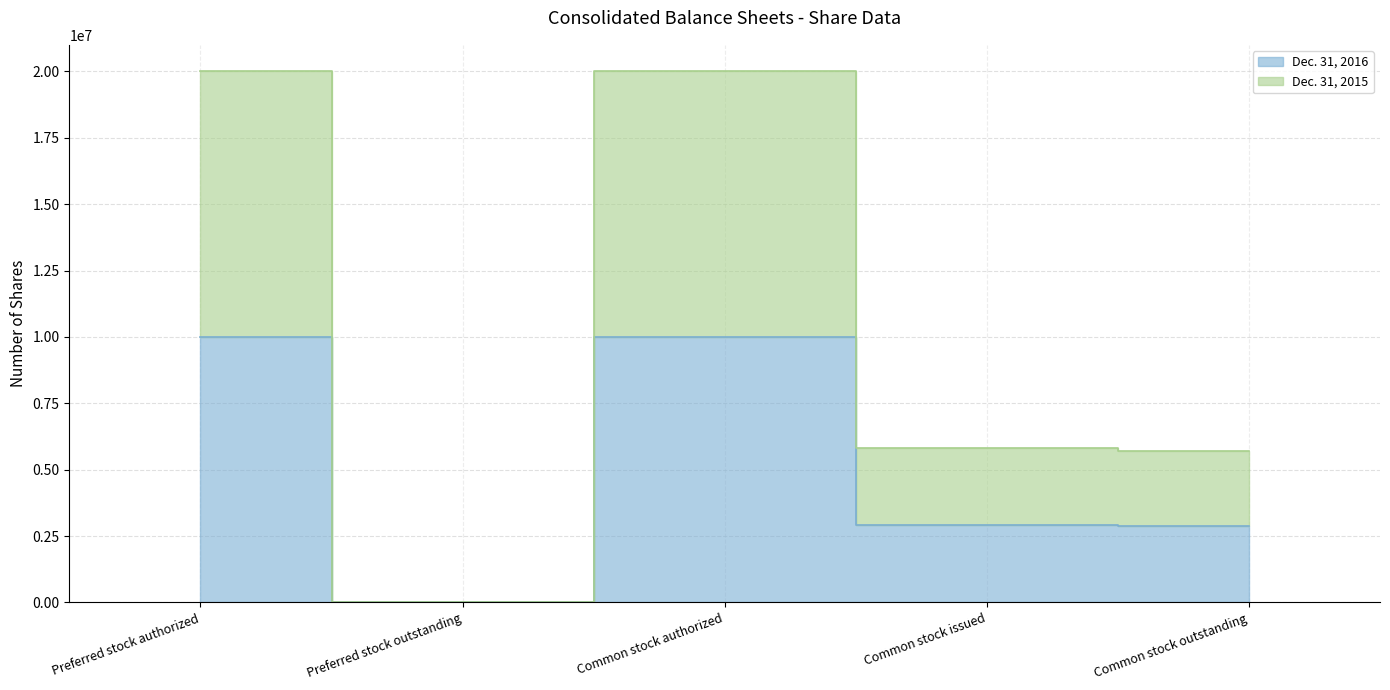

Is it true that Dec. 31, 2016 equals 10000000 at Common stock authorized?

True